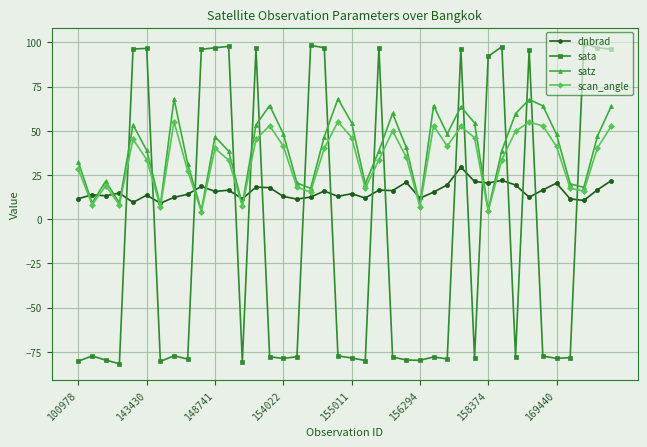

What is the greatest value displayed?

99.4